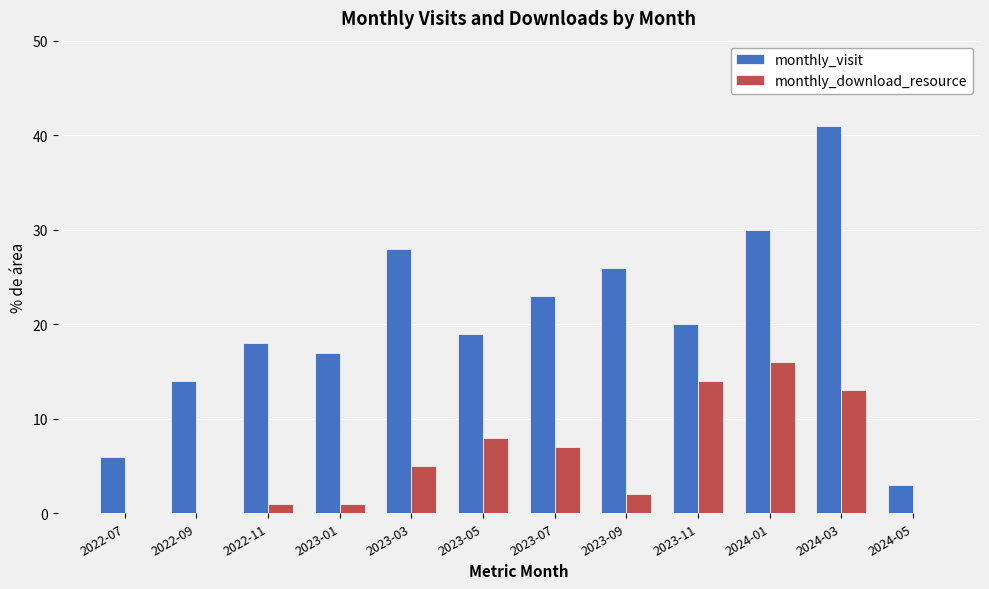

At which label does monthly_download_resource reach its peak?

2024-01